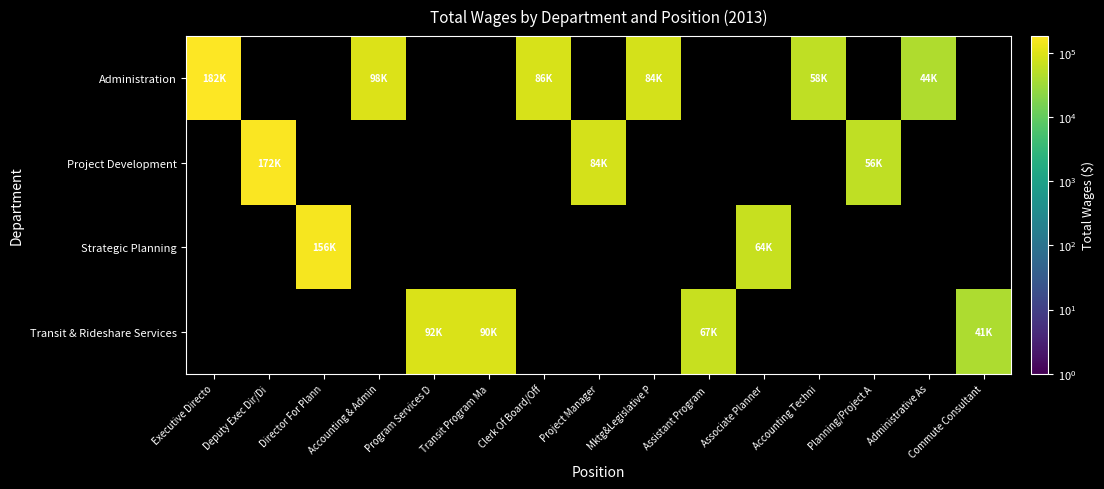

Reading left to right, what are all the values shown in this chart?

Administration:  Executive Directo=182935	Deputy Exec Dir/Di=0	Director For Plann=0	Accounting & Admin=98480	Program Services D=0	Transit Program Ma=0	Clerk Of Board/Off=86286	Project Manager=0	Mktg&Legislative P=84572	Assistant Program =0	 Associate Planner=0	 Accounting Techni=58452	Planning/Project A=0	 Administrative As=44185	Commute Consultant=0
Project Development:  Executive Directo=0	Deputy Exec Dir/Di=172180	Director For Plann=0	Accounting & Admin=0	Program Services D=0	Transit Program Ma=0	Clerk Of Board/Off=0	Project Manager=84616	Mktg&Legislative P=0	Assistant Program =0	 Associate Planner=0	 Accounting Techni=0	Planning/Project A=56142	 Administrative As=0	Commute Consultant=0
Strategic Planning:  Executive Directo=0	Deputy Exec Dir/Di=0	Director For Plann=156364	Accounting & Admin=0	Program Services D=0	Transit Program Ma=0	Clerk Of Board/Off=0	Project Manager=0	Mktg&Legislative P=0	Assistant Program =0	 Associate Planner=64623	 Accounting Techni=0	Planning/Project A=0	 Administrative As=0	Commute Consultant=0
Transit & Rideshare Services:  Executive Directo=0	Deputy Exec Dir/Di=0	Director For Plann=0	Accounting & Admin=0	Program Services D=92364	Transit Program Ma=90812	Clerk Of Board/Off=0	Project Manager=0	Mktg&Legislative P=0	Assistant Program =67068	 Associate Planner=0	 Accounting Techni=0	Planning/Project A=0	 Administrative As=0	Commute Consultant=41750